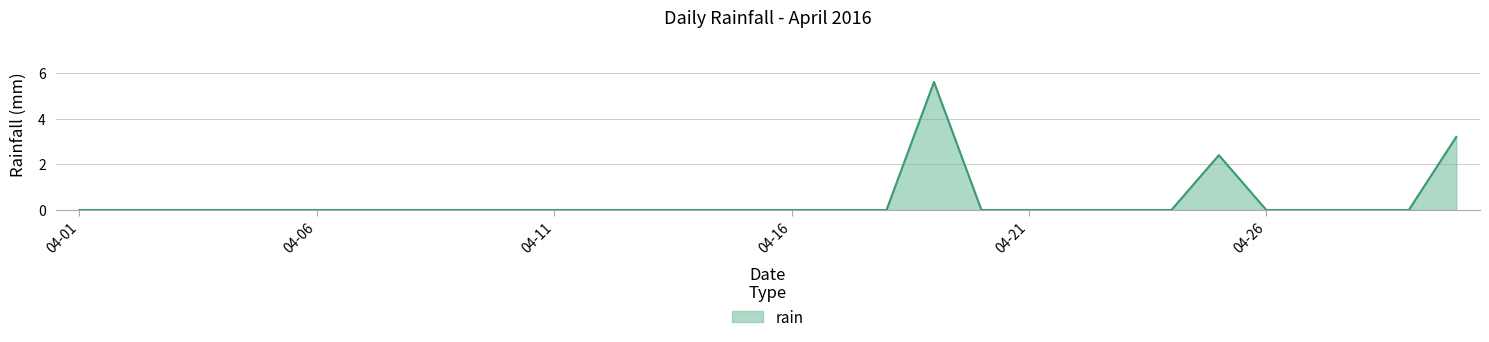

Does the chart display data point markers on the line(s)?

No